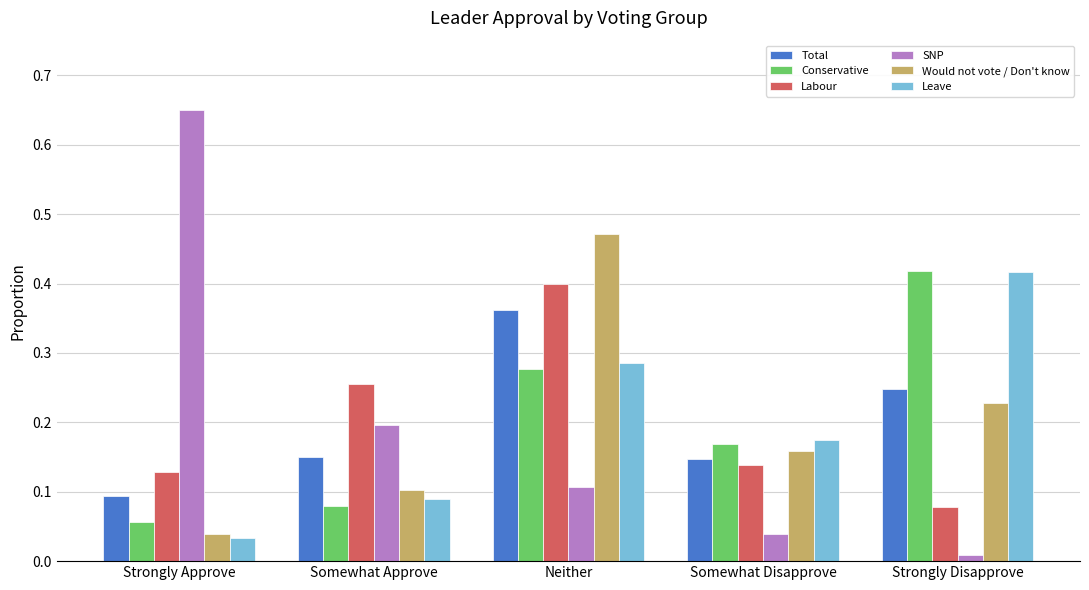

What is the sum of all Conservative values?

1.0